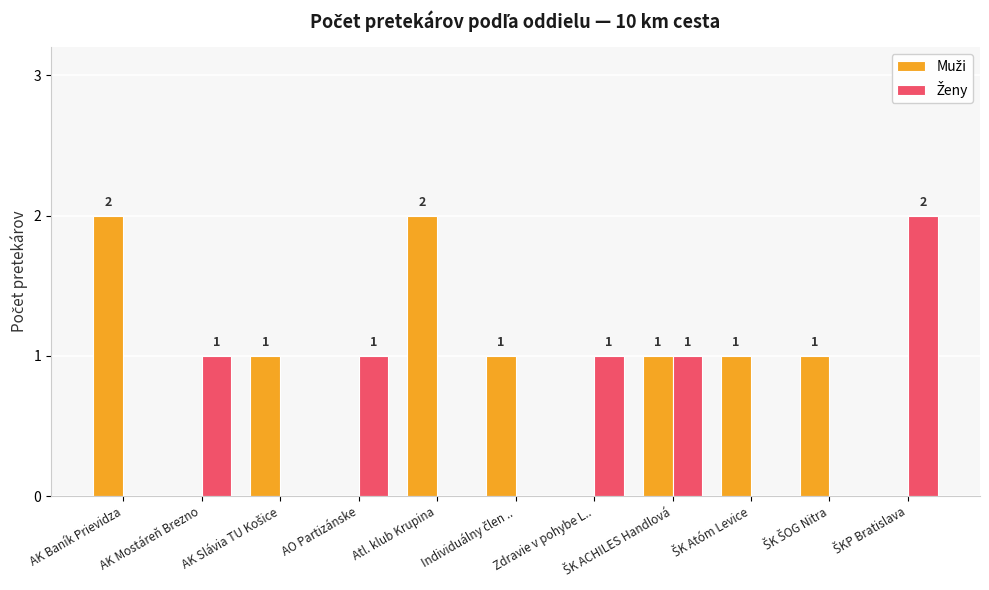

At which category is the sum across all series the highest?

AK Baník Prievidza